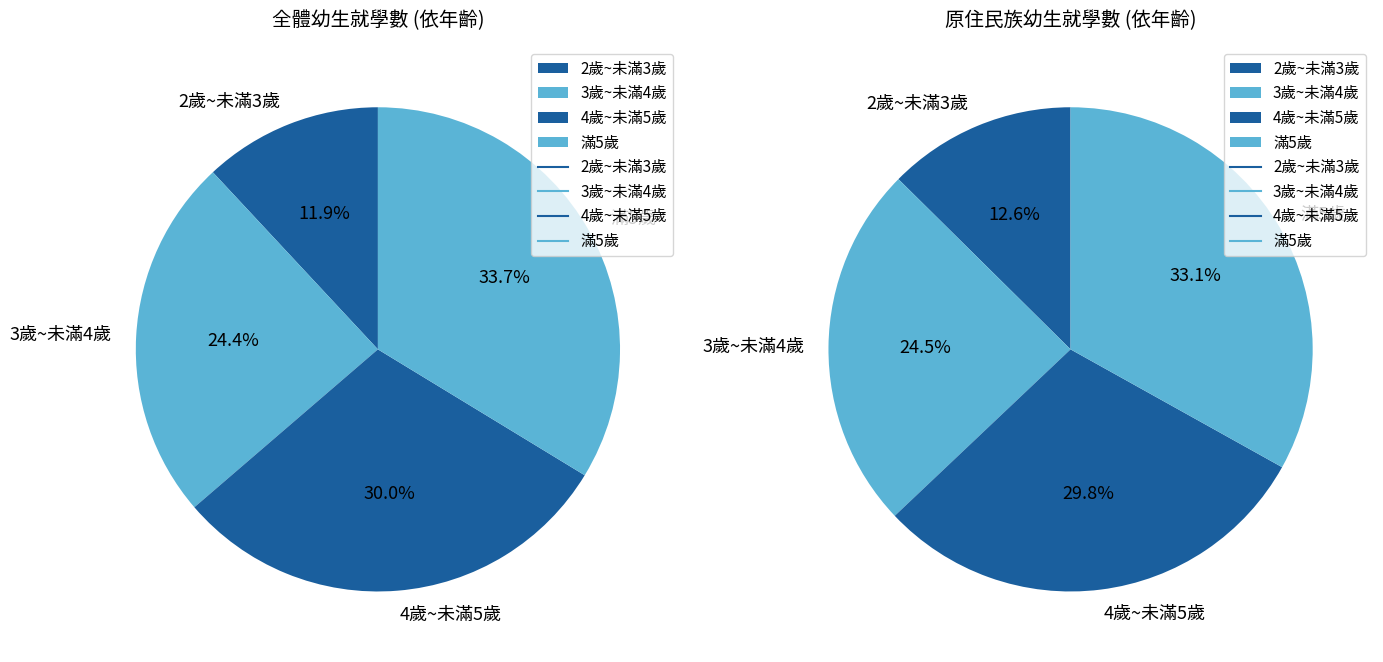

To the nearest percent, what percentage of the pie is 3歲~未滿4歲?

24%